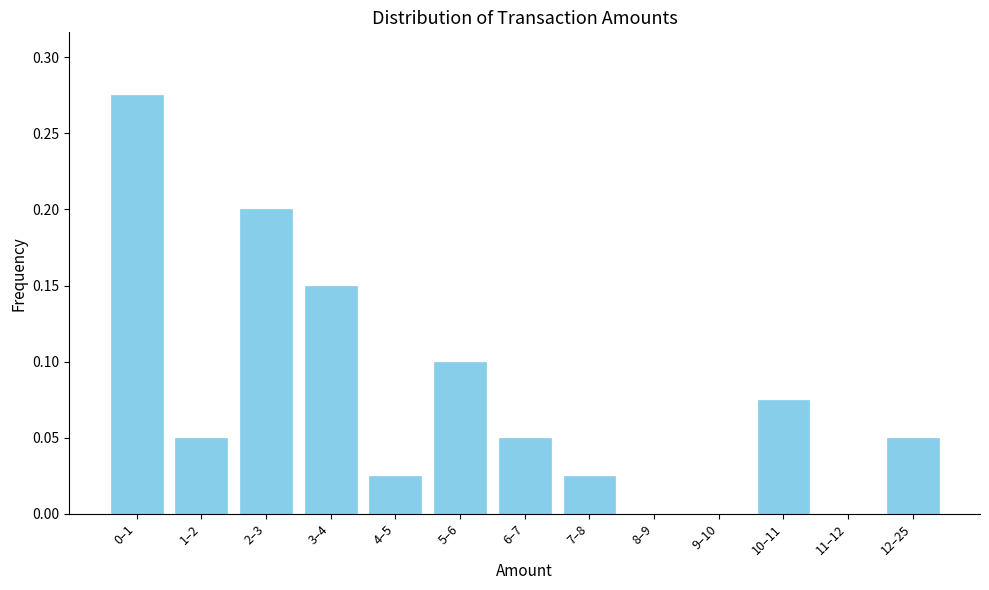

What is the sum of all values?

1.0